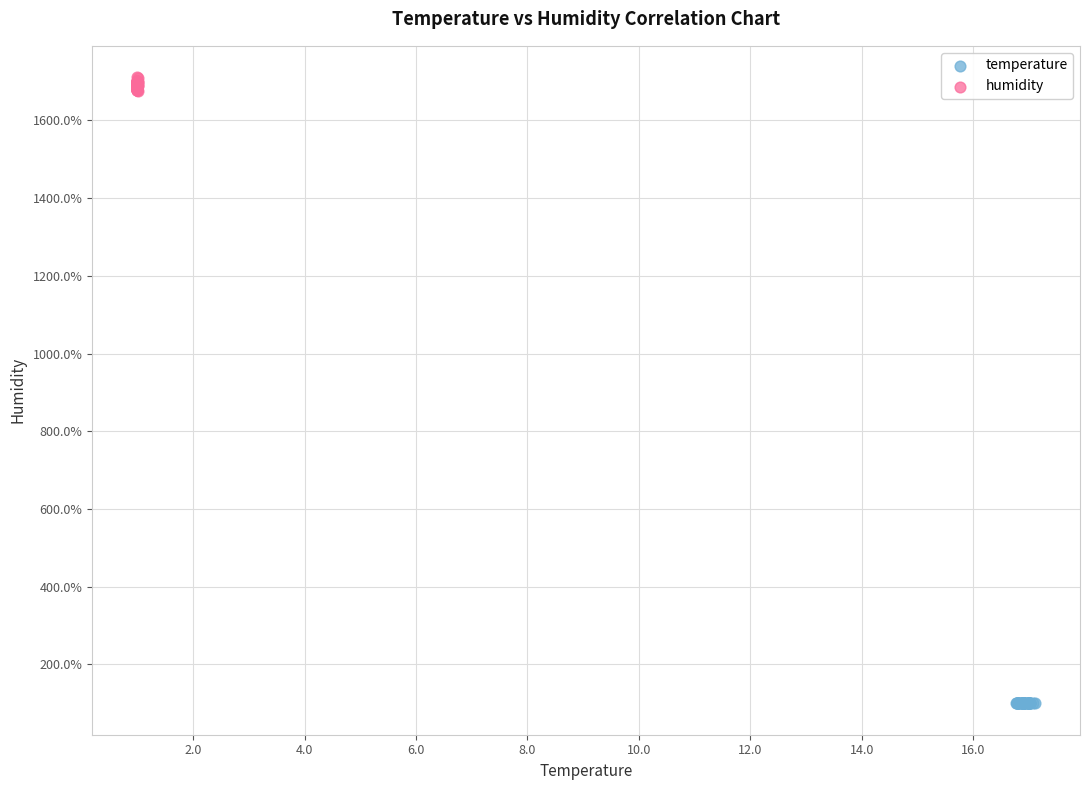

What are all the series names shown in the legend?

temperature, humidity